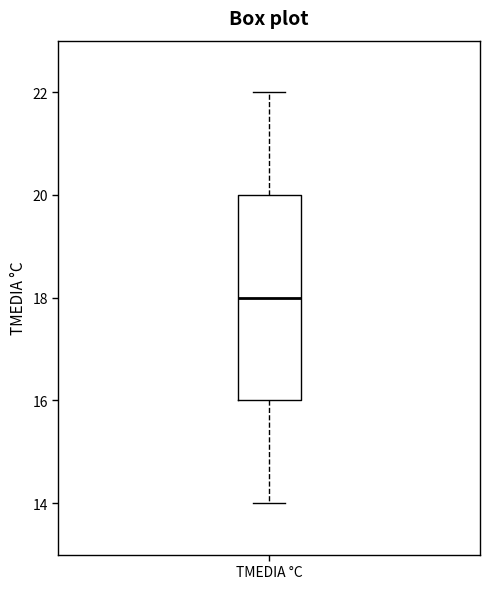

Where does the lower whisker of the box for TMEDIA °C end on the y-axis? The values are not printed on the chart, so give them approximately, as read against the axis.

14